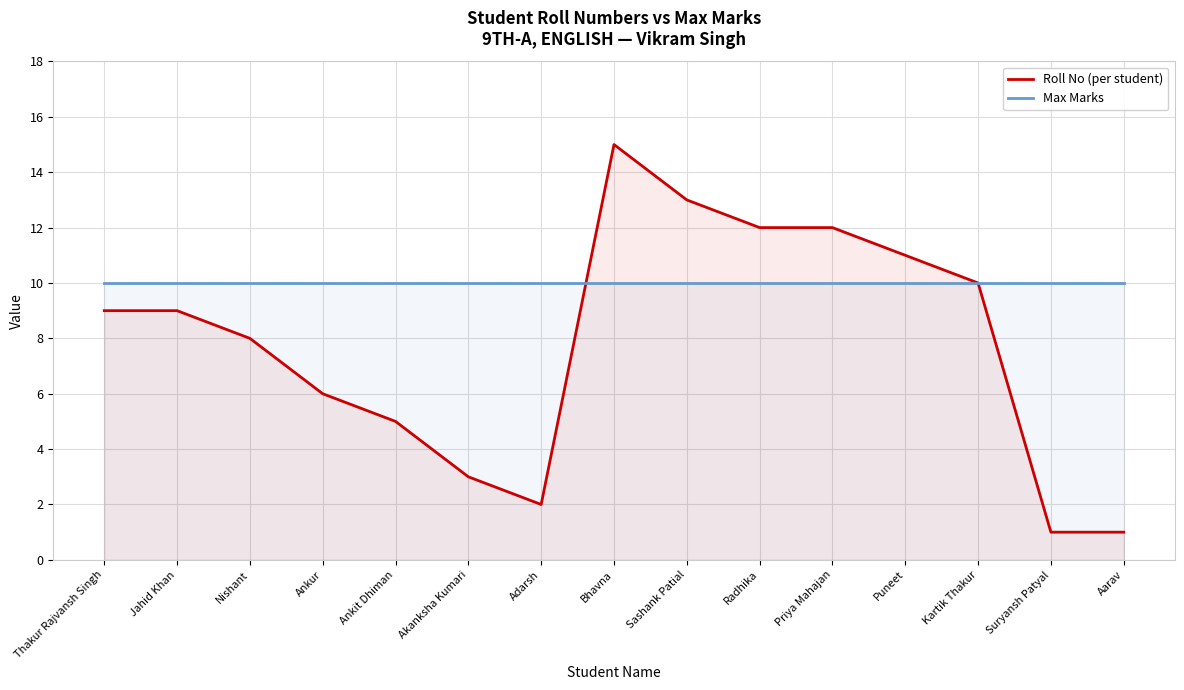

Between Ankit Dhiman and Kartik Thakur, which series saw the biggest shift?

Roll No (per student)